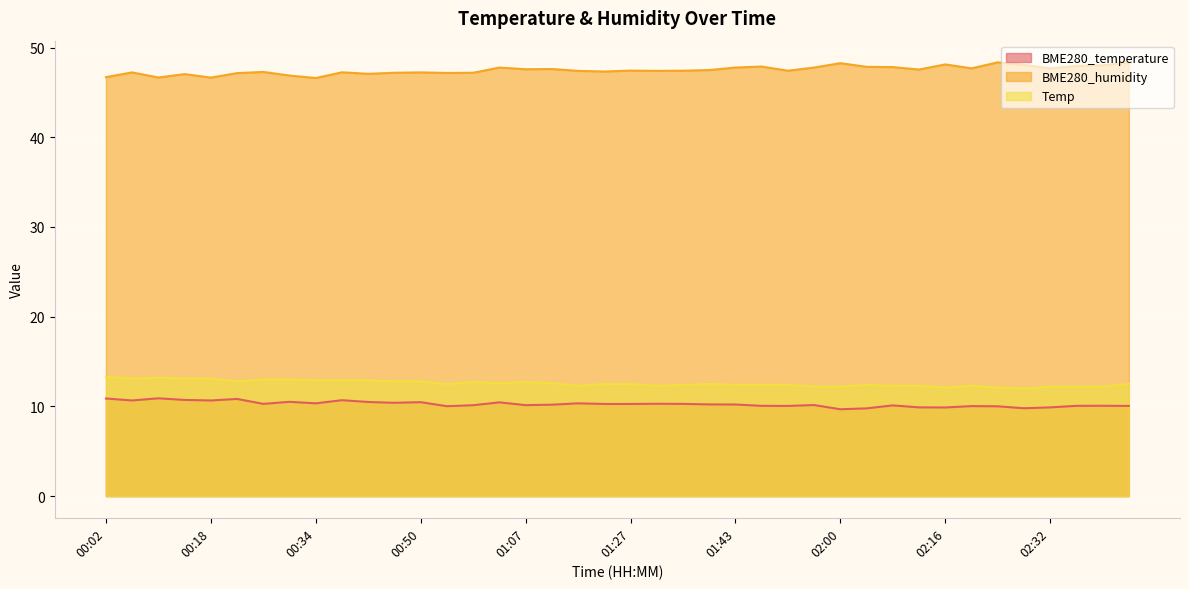

At how many categories does at least one series exceed 16?

40